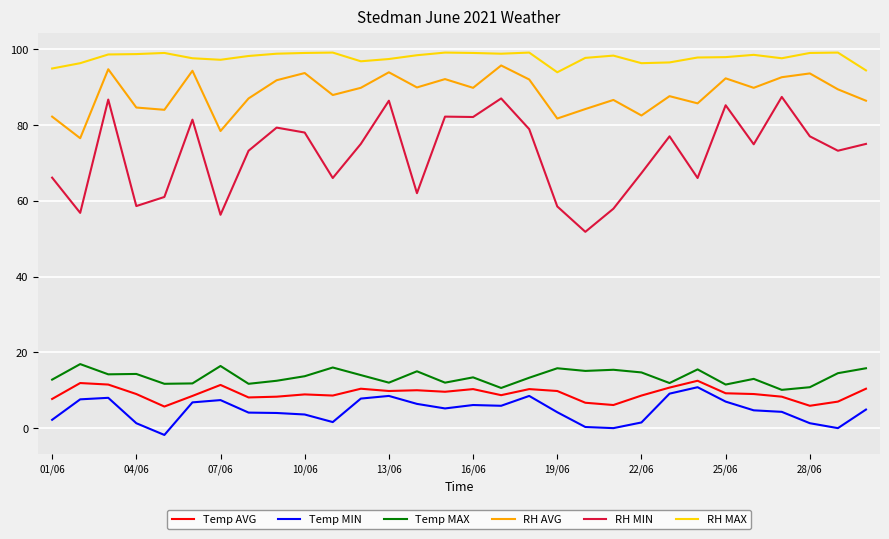

Which series has the widest spread of values?

RH MIN